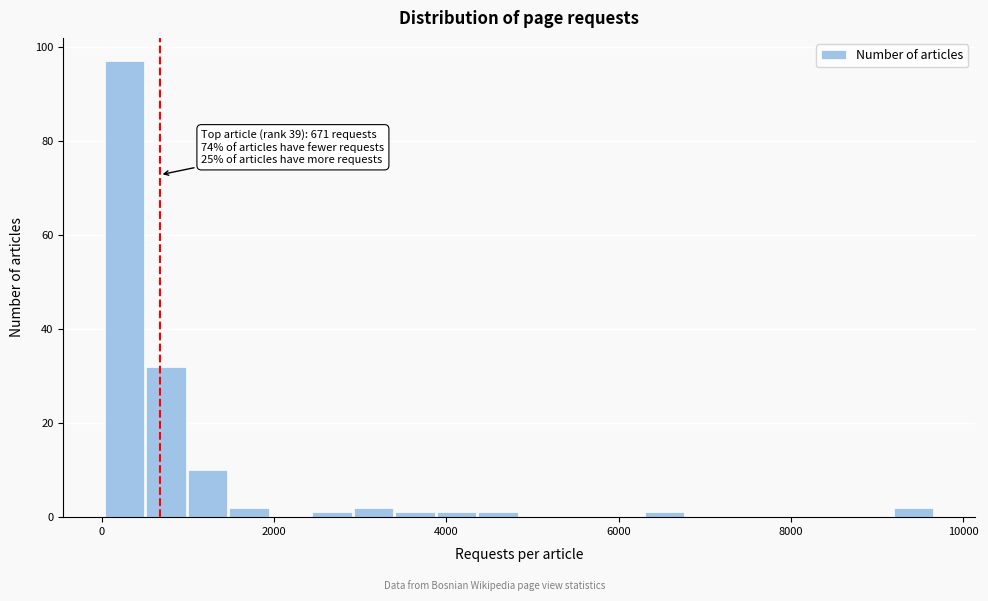

Read against the x-axis, roughly where is the centre of the tallest bar?

200